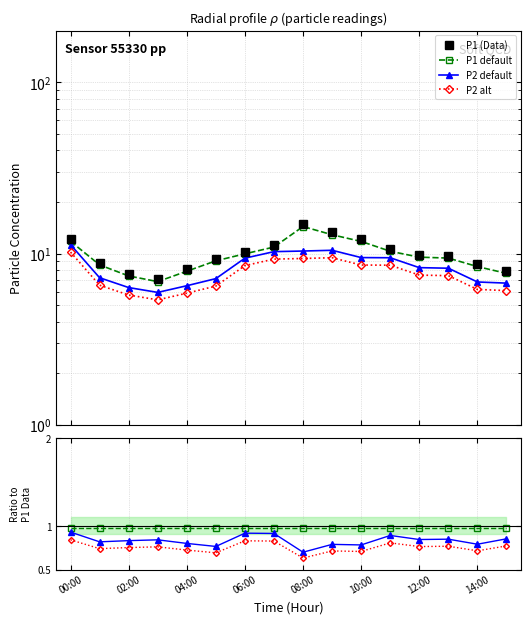

True or false: P1 default and P2 default intersect in this chart.

False